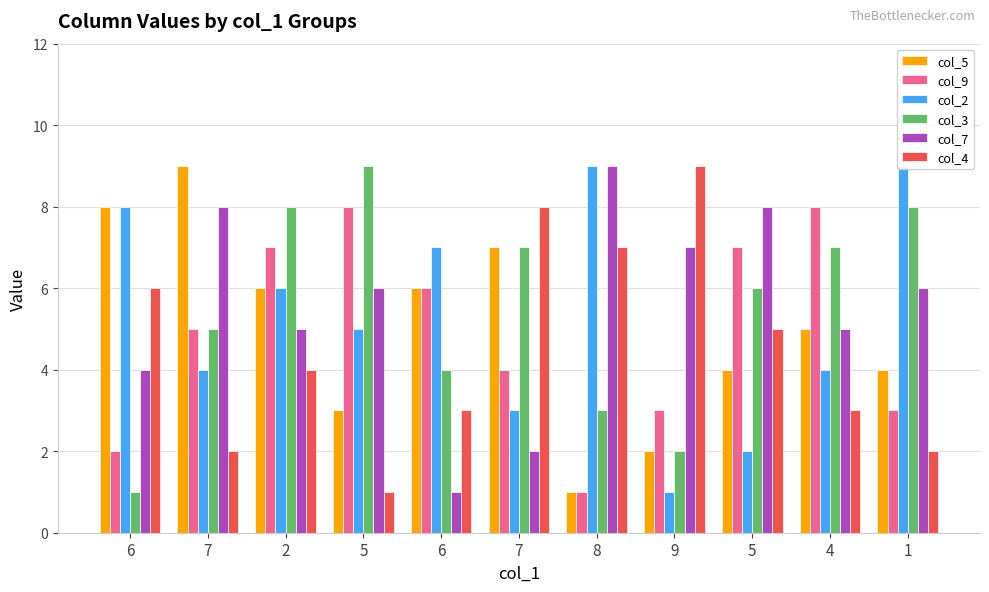

Which series has the largest range (max minus min)?

col_5